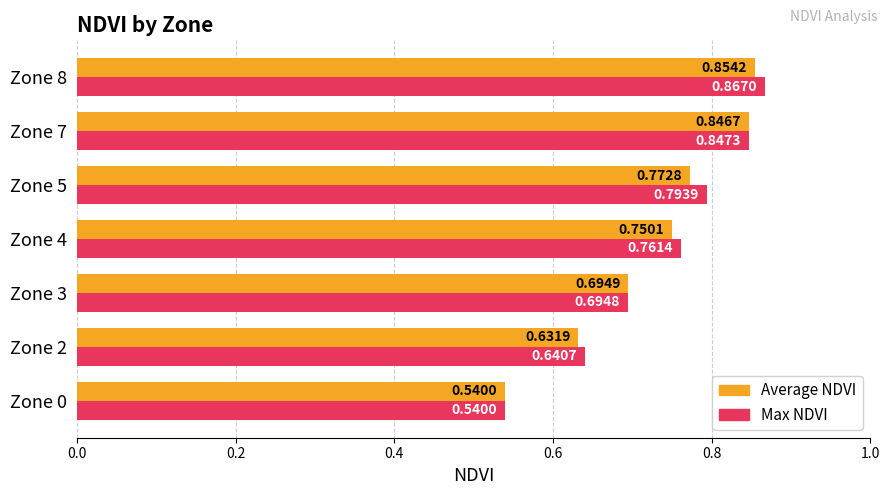

List the labels in order of Average NDVI value, largest first.

Zone 8, Zone 7, Zone 5, Zone 4, Zone 3, Zone 2, Zone 0